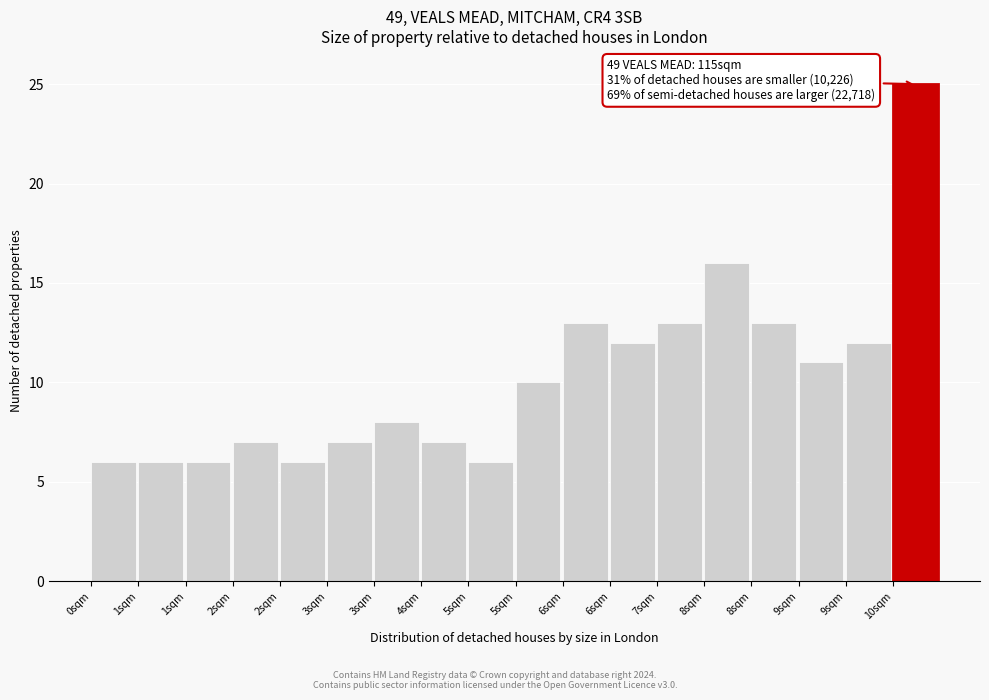

How many bars are there in total?

18